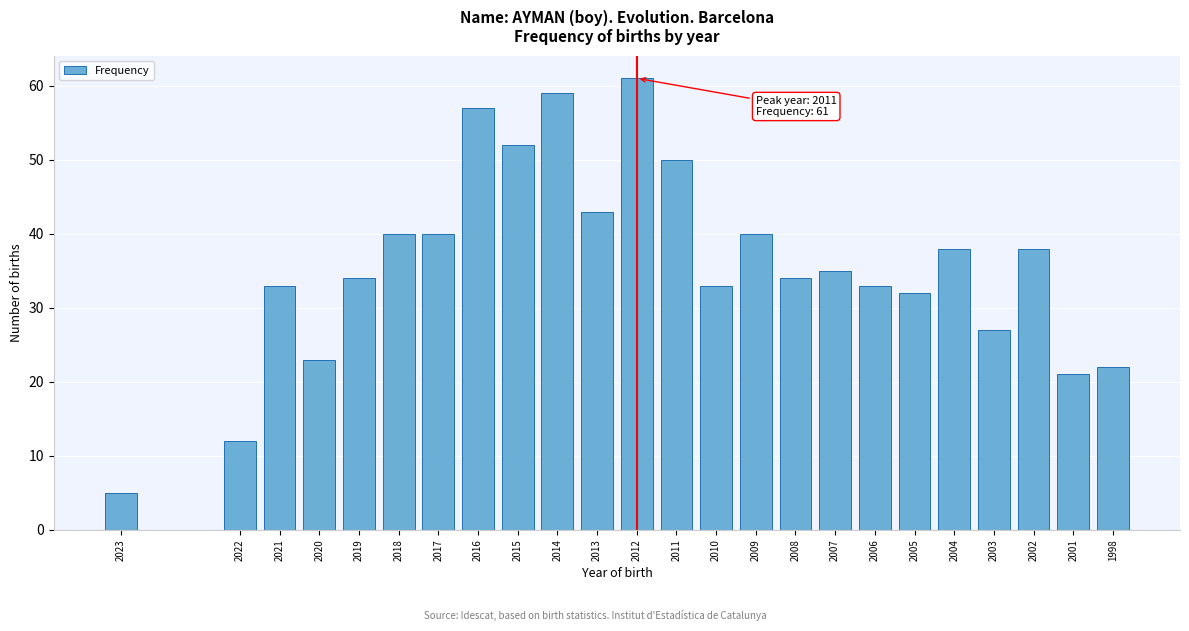

Reading left to right, list all the values displayed in this chart.

2023=5	2022=12	2021=33	2020=23	2019=34	2018=40	2017=40	2016=57	2015=52	2014=59	2013=43	2012=61	2011=50	2010=33	2009=40	2008=34	2007=35	2006=33	2005=32	2004=38	2003=27	2002=38	2001=21	1998=22